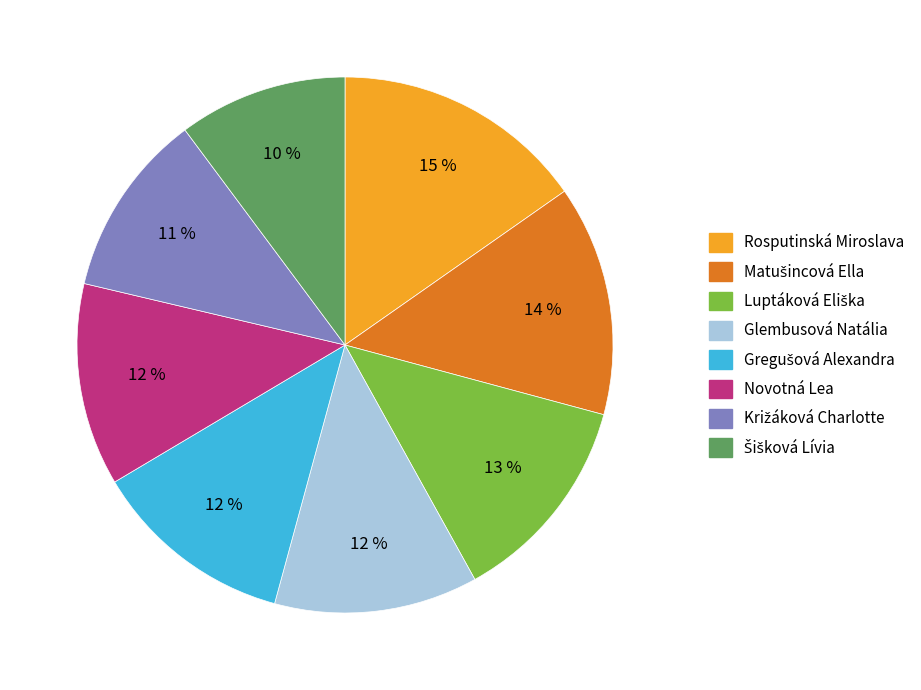

Which category has the biggest portion of the pie?

Rosputinská Miroslava